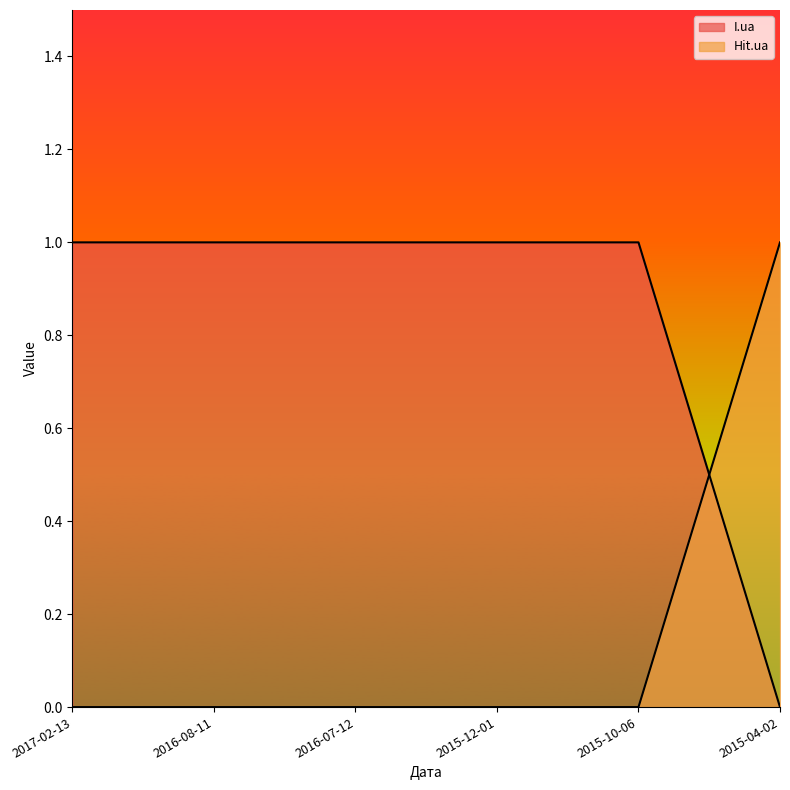

True or false: I.ua has a value of 1 at 2017-02-13.

True